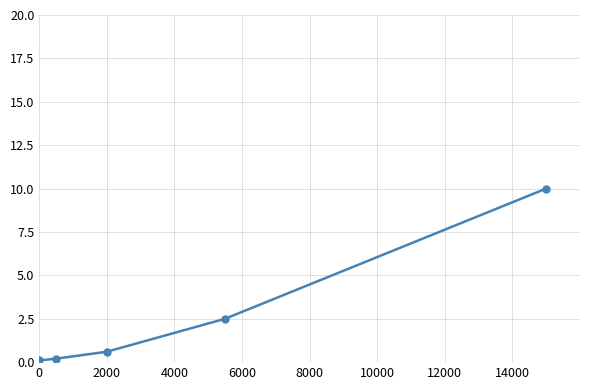

What is the value of the 5th point from the left?

10.0